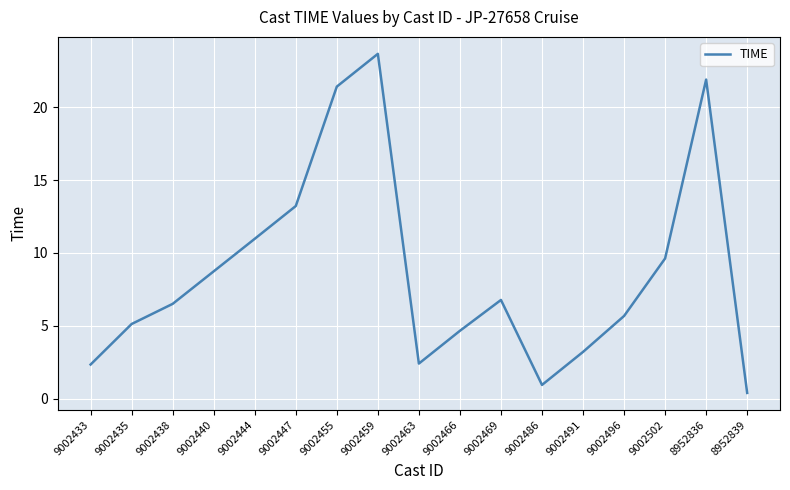

At which label does the data first exceed 6?

9002438